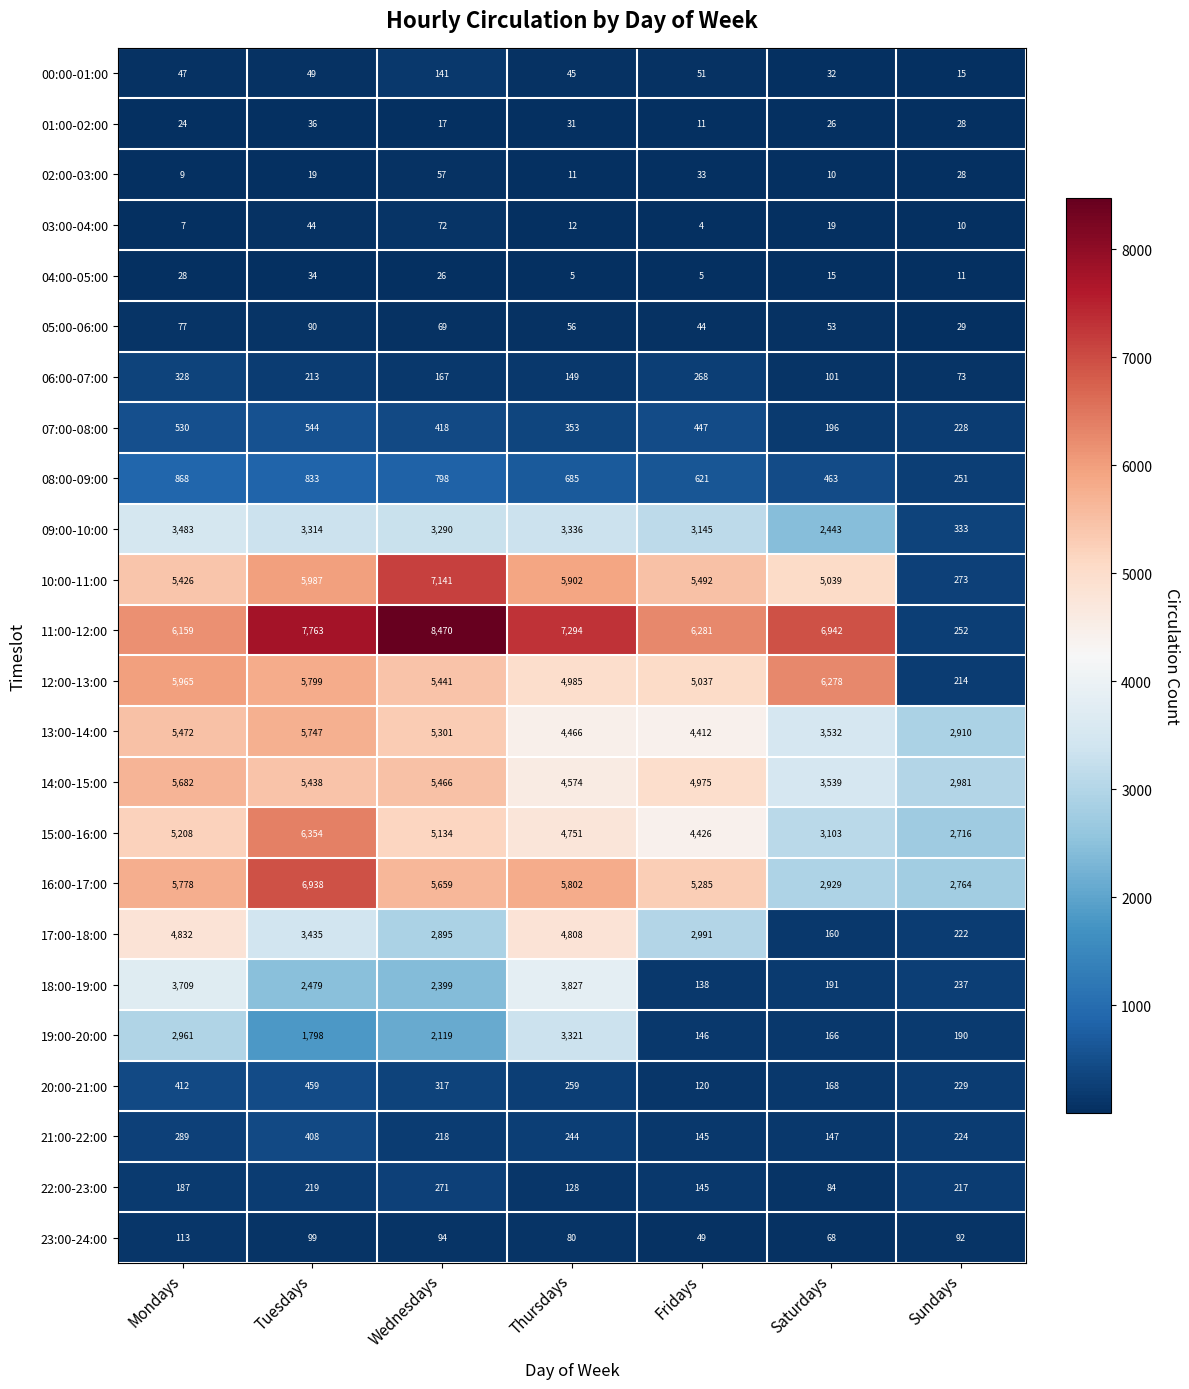

True or false: 05:00-06:00 has a value of 24 at Mondays.

False